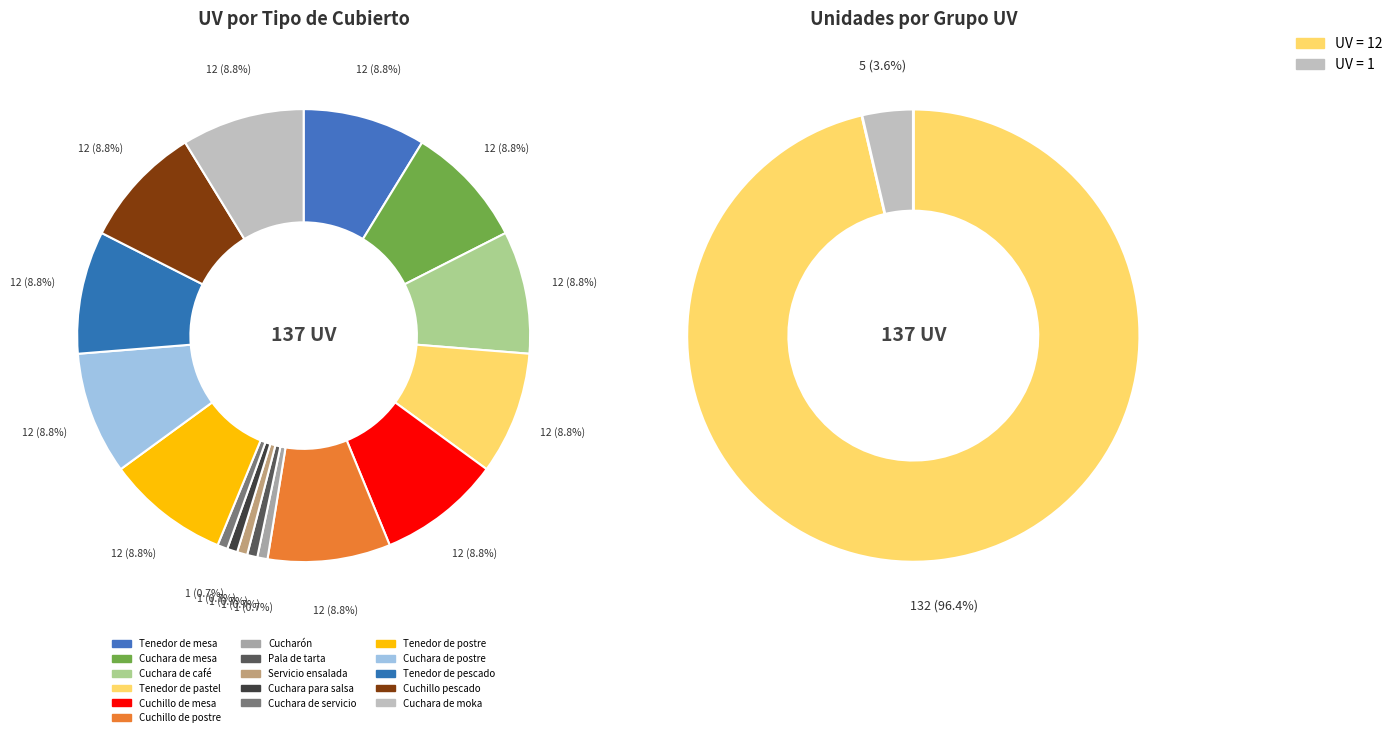

What is the largest slice in the pie chart?

Tenedor de mesa